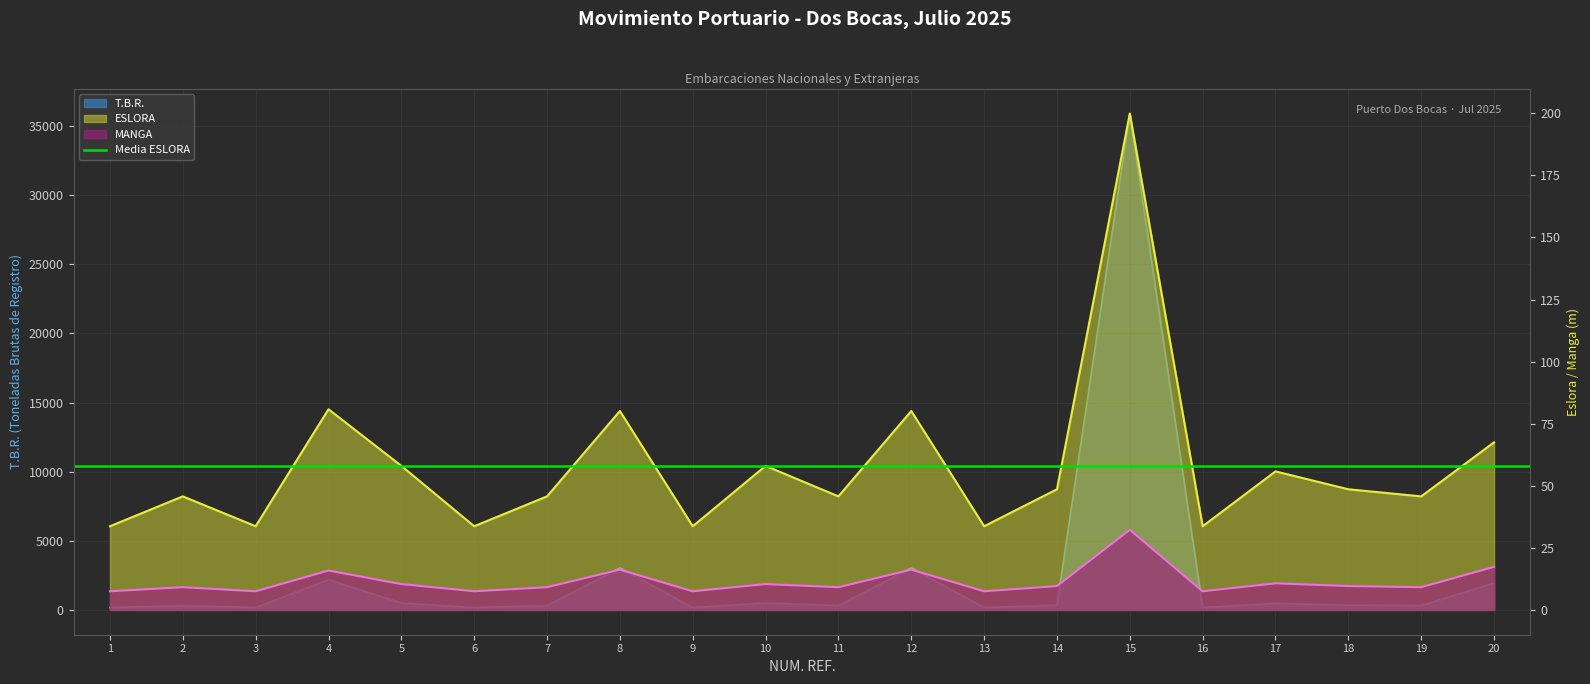

Does the chart have visible grid lines?

Yes